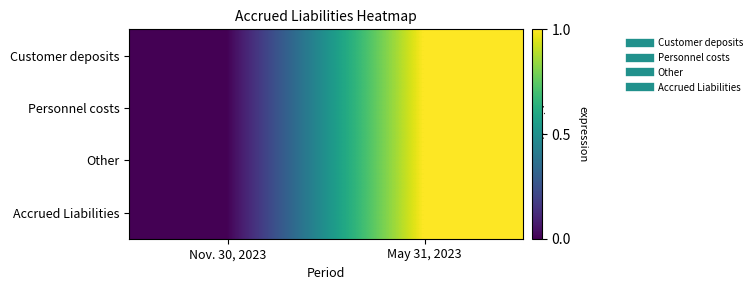

Rank the series at May 31, 2023 from highest to lowest value.

Customer deposits, Personnel costs, Other, Accrued Liabilities